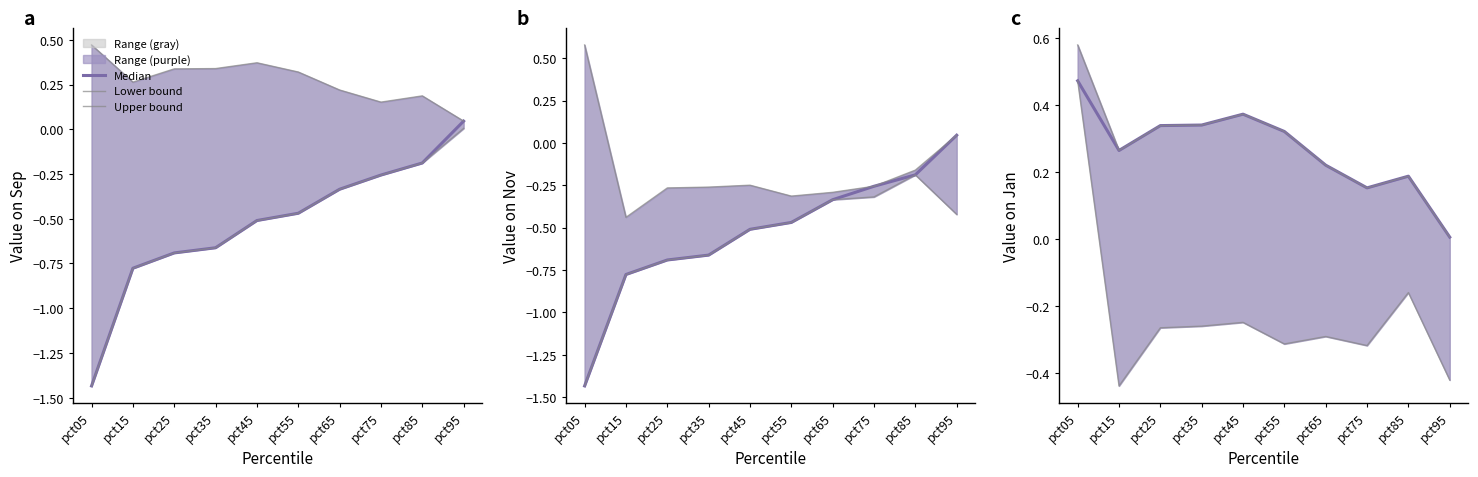

At which category is the sum across all series the highest?

pct05